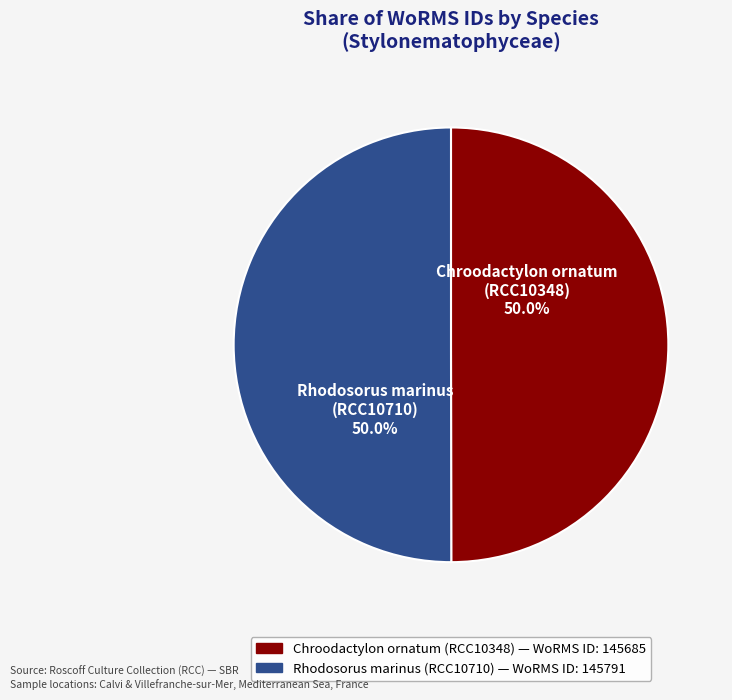

Approximately how many times larger is the value at Chroodactylon ornatum (RCC10348) compared to Rhodosorus marinus (RCC10710)?

1.0